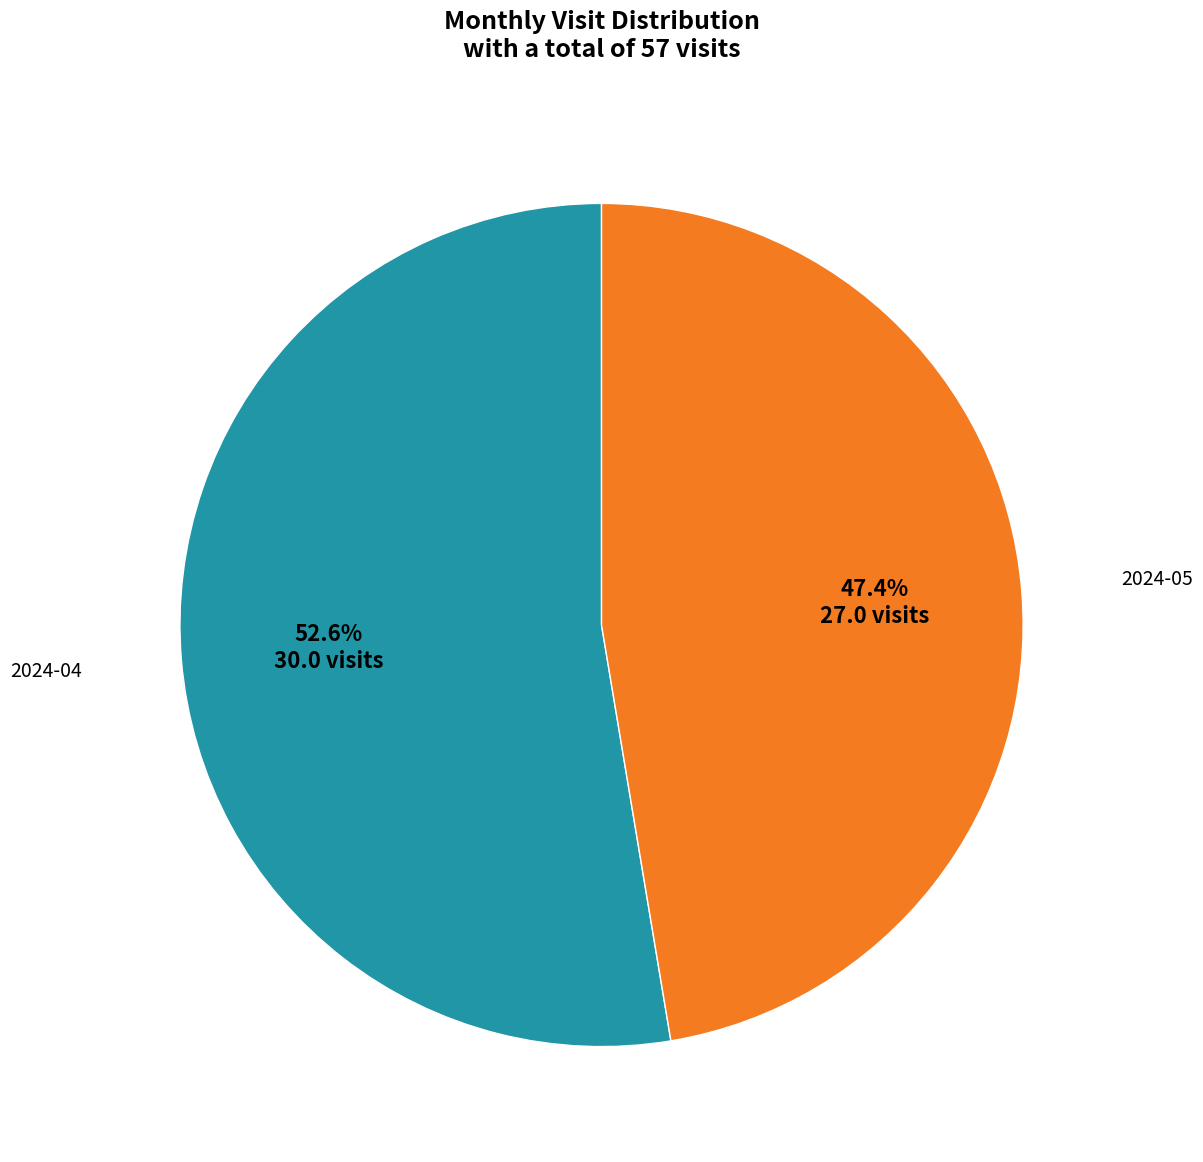

Does any single category account for the majority?

Yes